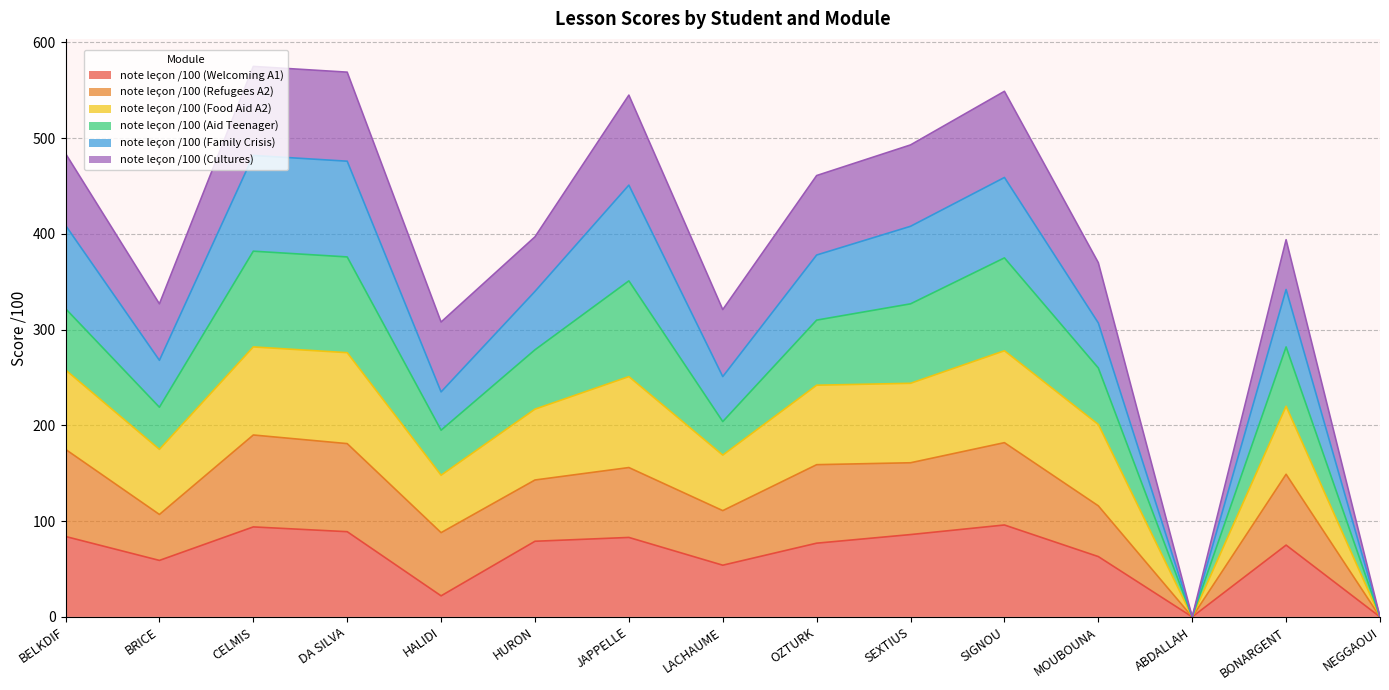

What is the total value across all series at SEXTIUS?

493